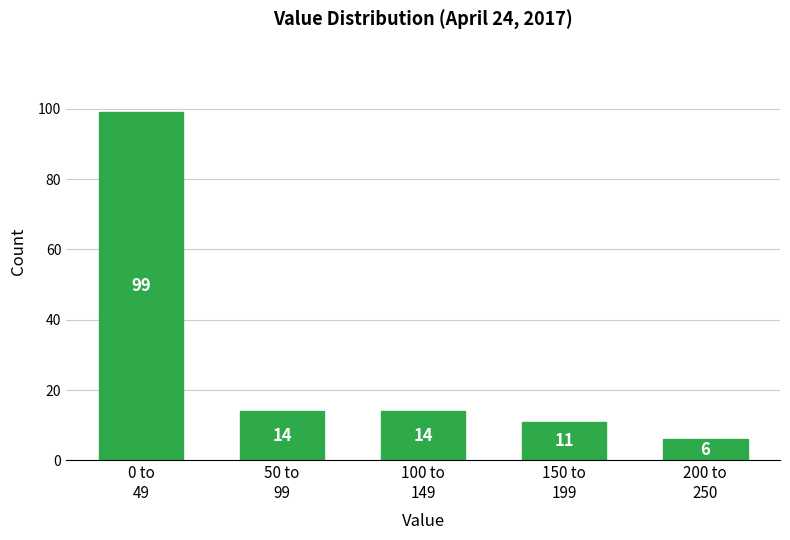

Reading left to right, what are all the values shown in this chart?

99	14	14	11	6